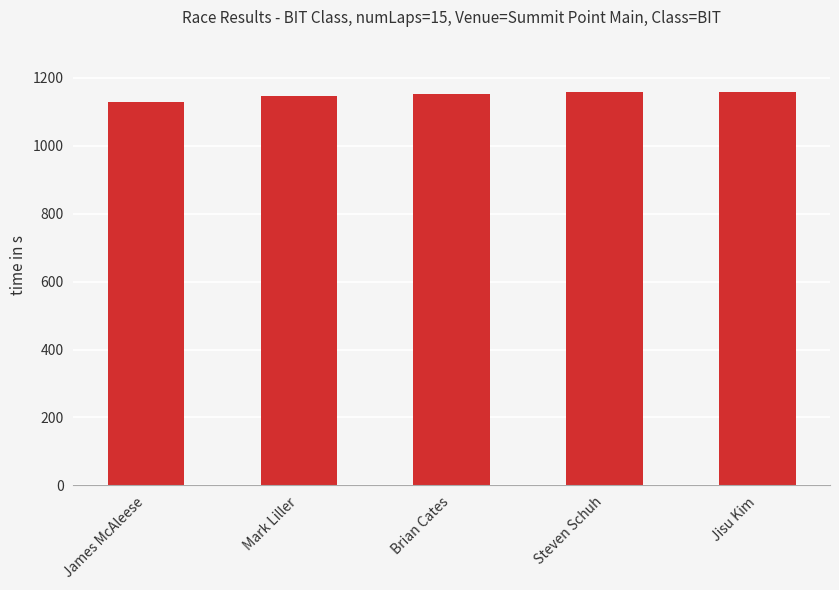

How many categories are shown in the chart?

5